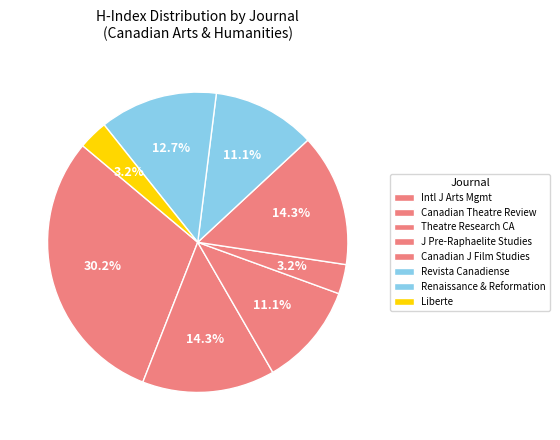

How many slices are in this pie chart?

8